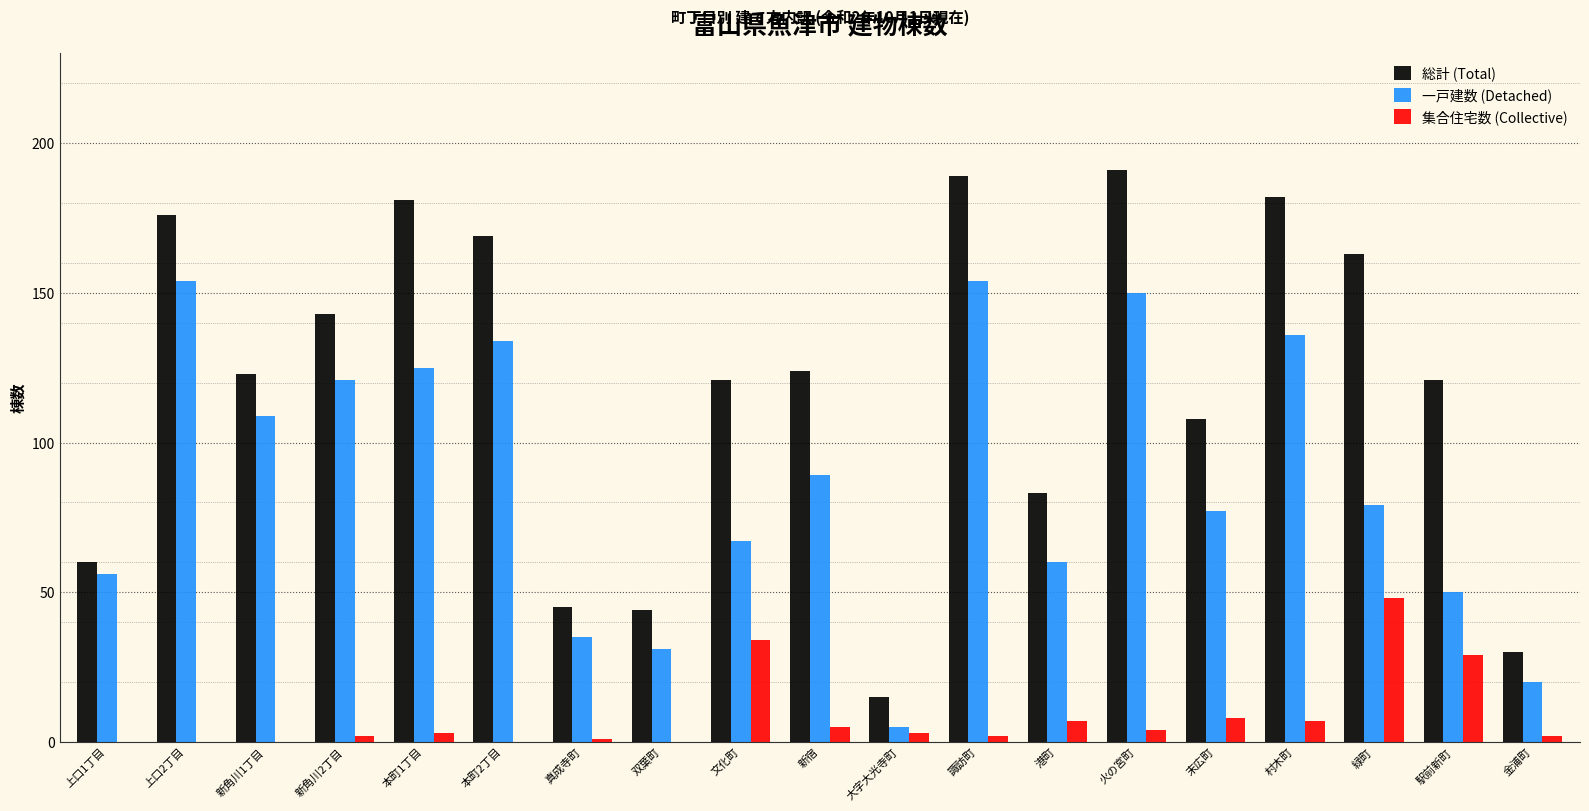

What is the approximate value of 総計 (Total) at 新角川2丁目?

143